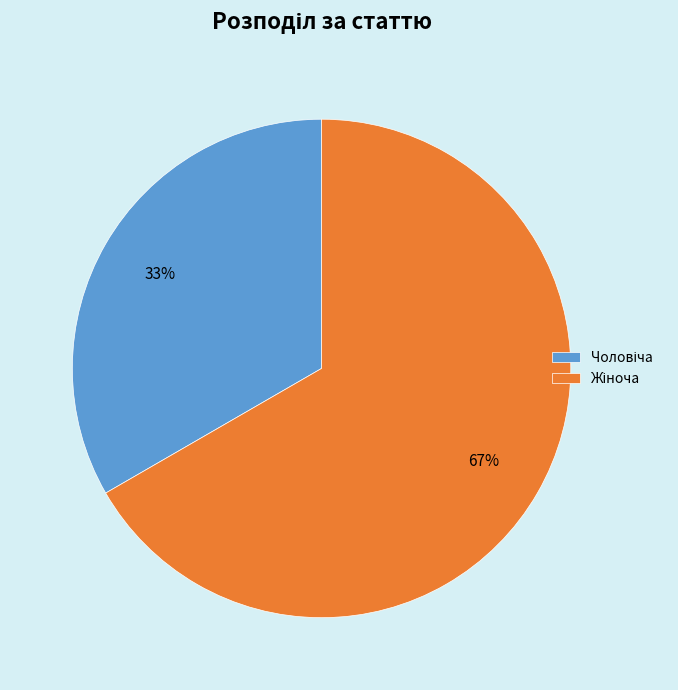

To the nearest percent, what is the average slice percentage?

50%